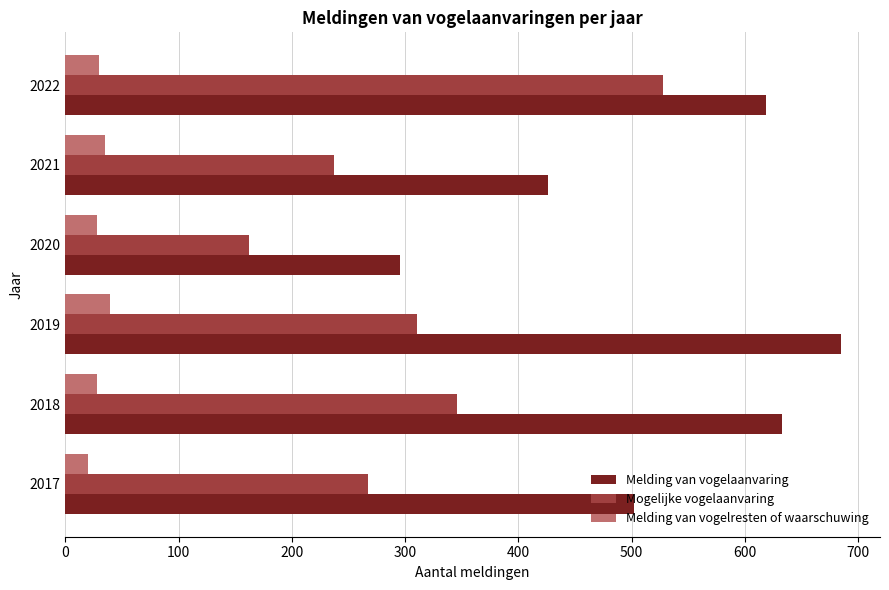

True or false: Melding van vogelresten of waarschuwing has a value of 8 at 2021.

False